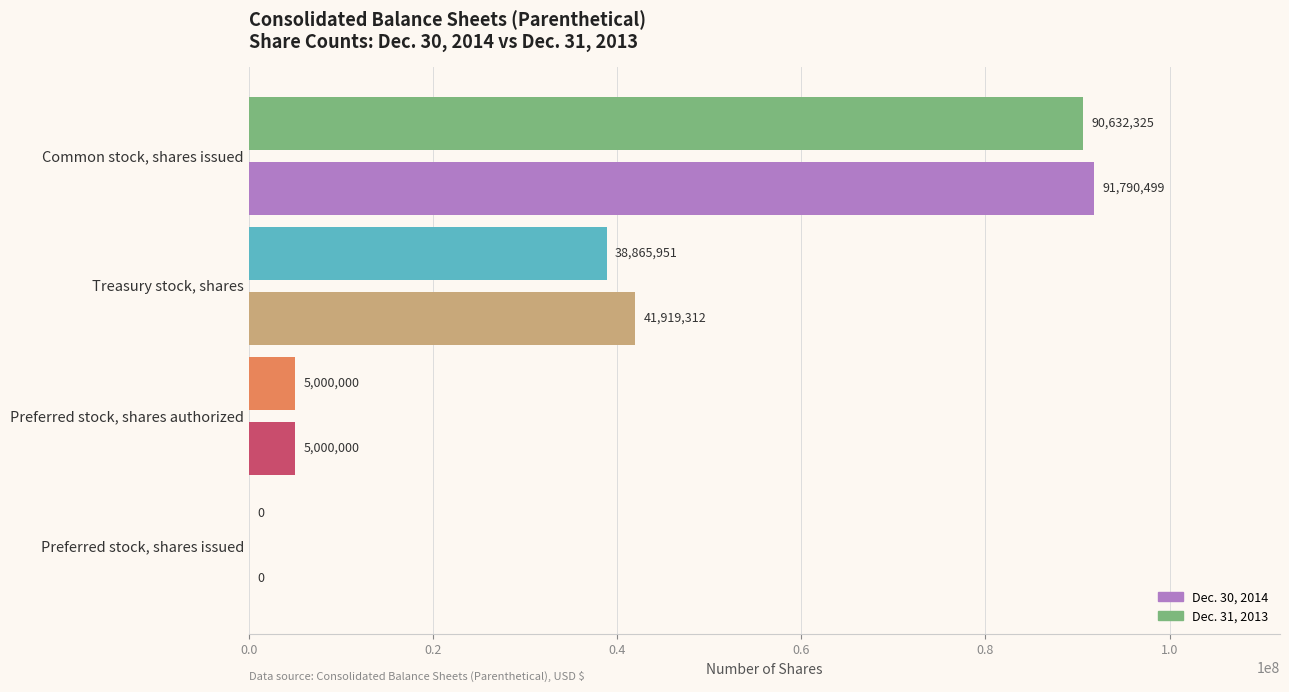

How many distinct data groups are displayed?

2